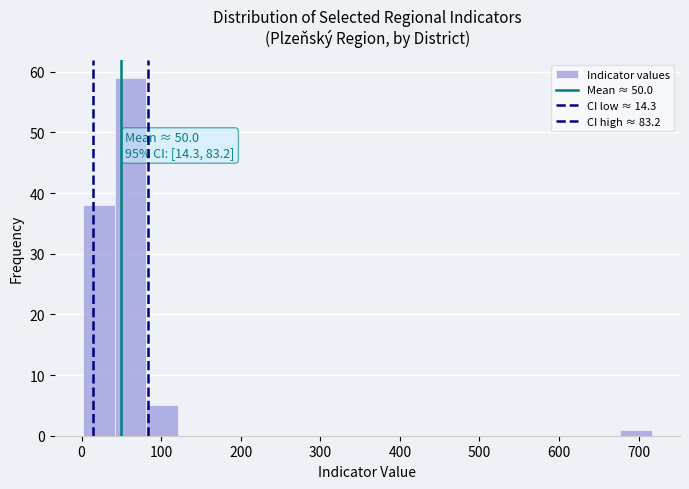

Around what value on the x-axis is the tallest bar? Give the approximate position of its centre, as read against the axis.

60